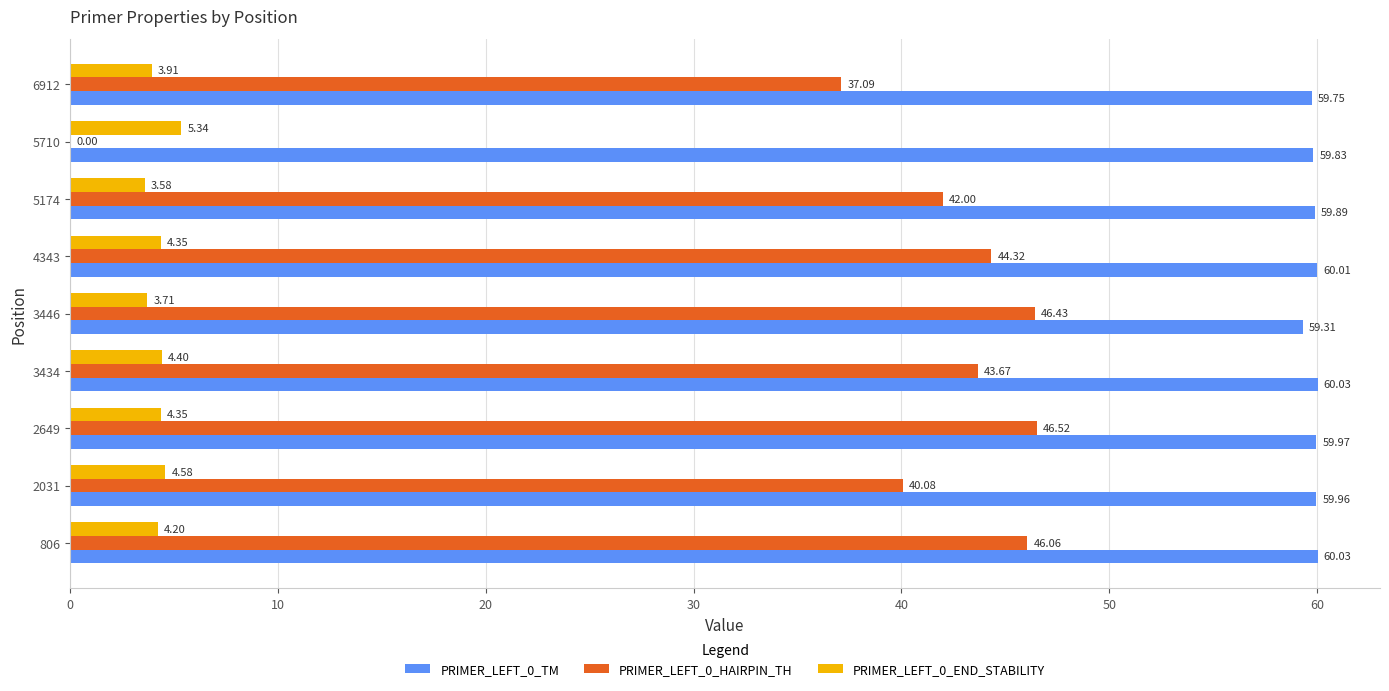

Which series has the largest total across all categories?

PRIMER_LEFT_0_TM